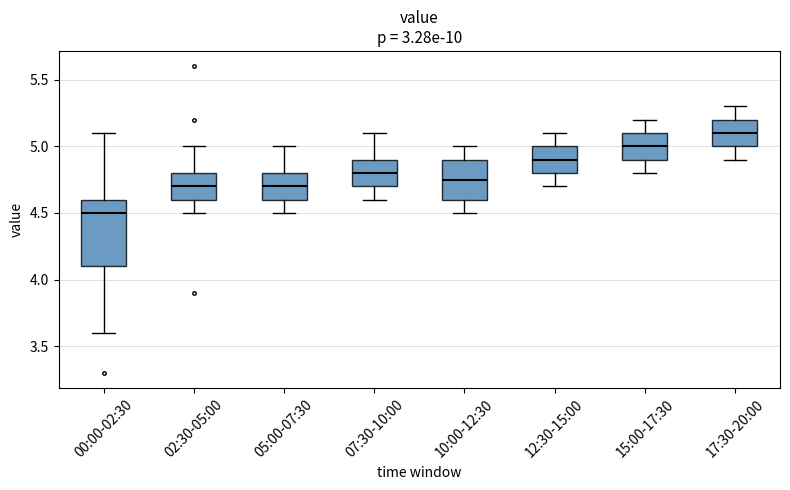

Reading left to right, read every box against the y-axis: the position of its median line, the range the box covers, and the ends of its whiskers. The values are not printed on the chart, so give them approximately, as read against the axis.

00:00-02:30: median 4.50, box 4.10 to 4.60, whiskers 3.60 to 5.10
02:30-05:00: median 4.70, box 4.60 to 4.80, whiskers 4.50 to 5.00
05:00-07:30: median 4.70, box 4.60 to 4.80, whiskers 4.50 to 5.00
07:30-10:00: median 4.80, box 4.70 to 4.90, whiskers 4.60 to 5.10
10:00-12:30: median 4.75, box 4.60 to 4.90, whiskers 4.50 to 5.00
12:30-15:00: median 4.90, box 4.80 to 5.00, whiskers 4.70 to 5.10
15:00-17:30: median 5.00, box 4.90 to 5.10, whiskers 4.80 to 5.20
17:30-20:00: median 5.10, box 5.00 to 5.20, whiskers 4.90 to 5.30